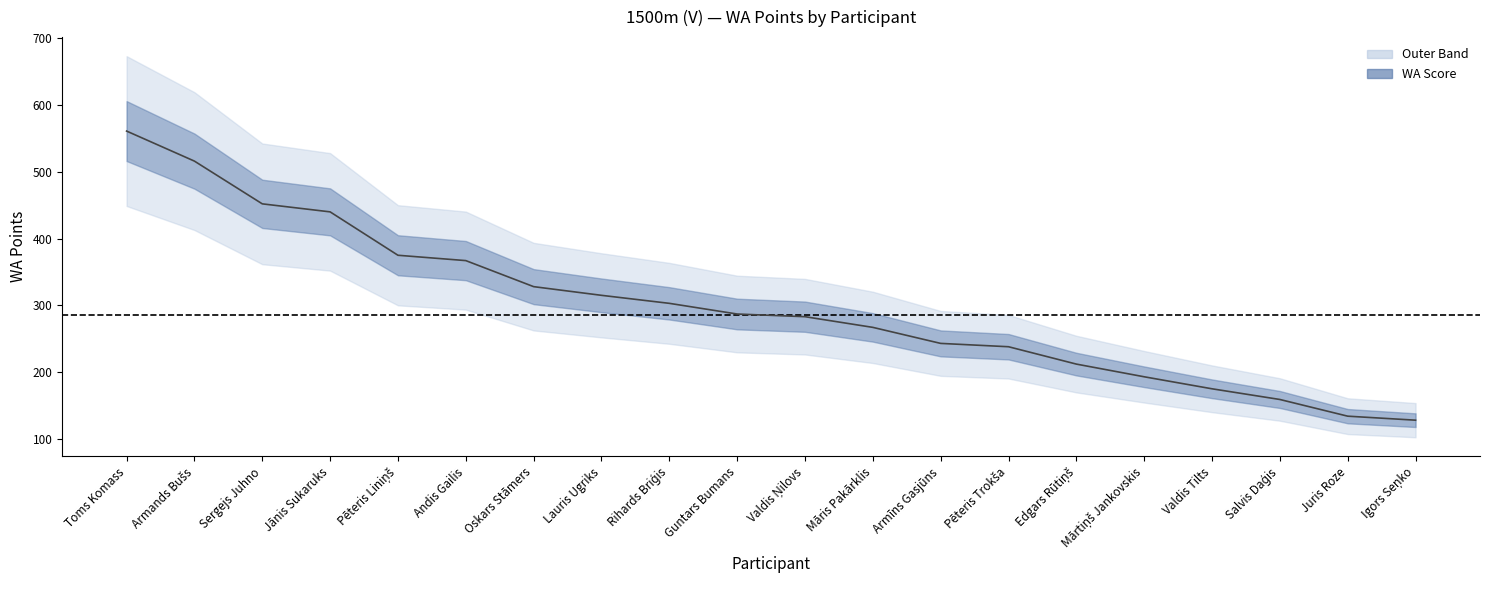

Rank the categories by value from lowest to highest.

Igors Seņko, Juris Roze, Salvis Daģis, Valdis Tilts, Mārtiņš Jankovskis, Edgars Rūtiņš, Pēteris Trokša, Armīns Gasjūns, Māris Pakārklis, Valdis Ņilovs, Guntars Bumans, Rihards Briģis, Lauris Ugriks, Oskars Stāmers, Andis Gailis, Pēteris Liniņš, Jānis Sukaruks, Sergejs Juhno, Armands Bušs, Toms Komass